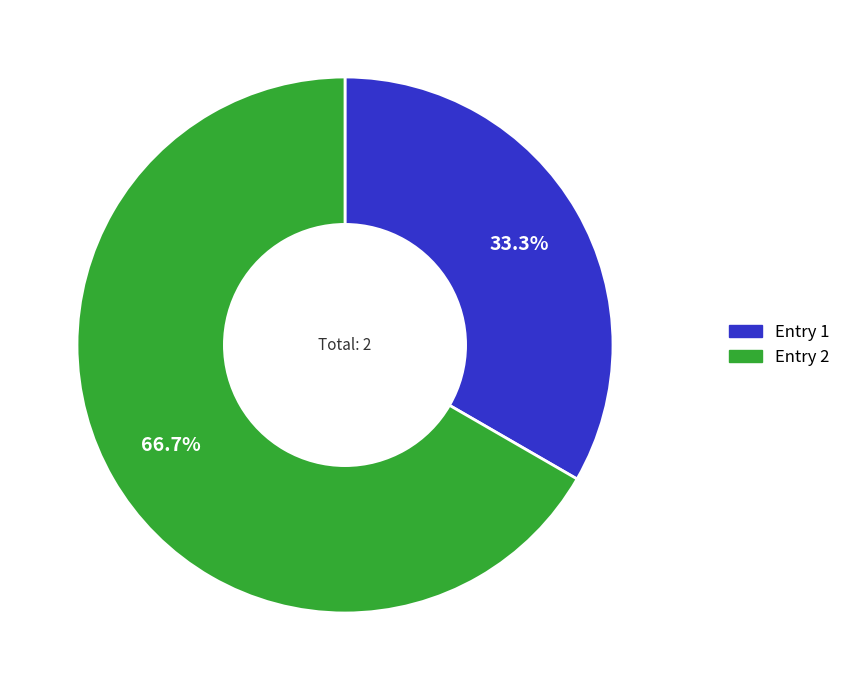

Does any single category account for the majority?

Yes